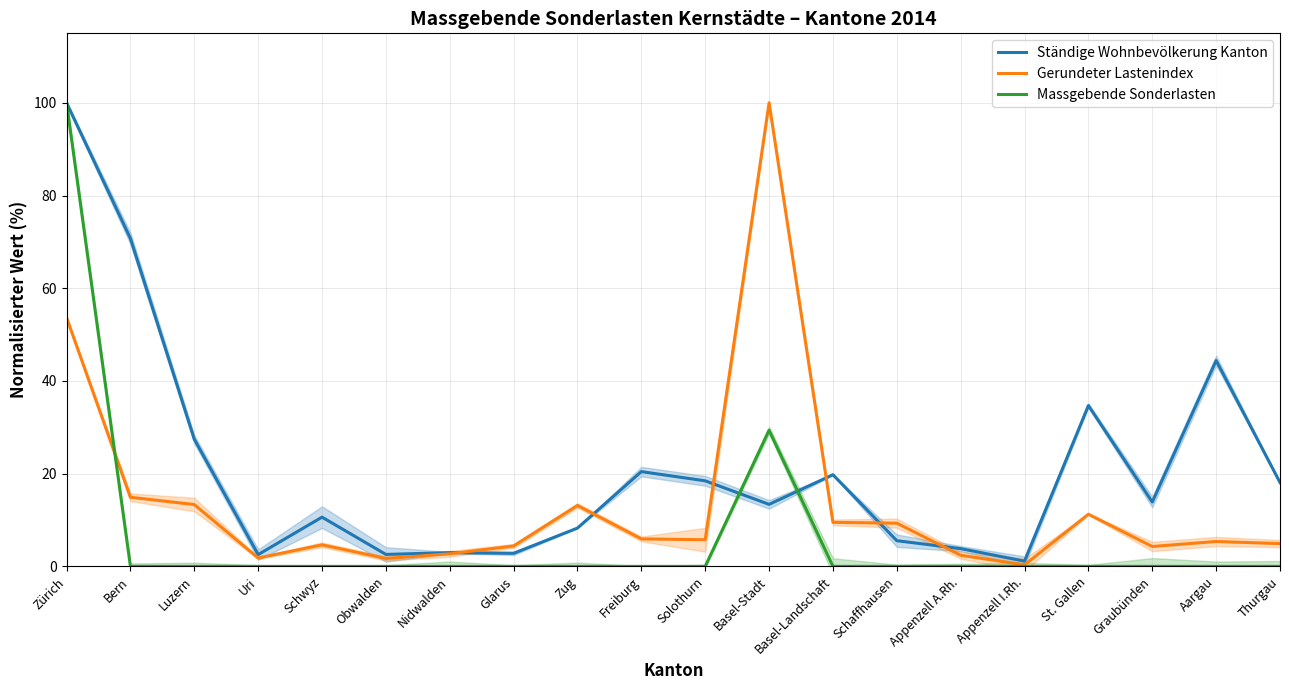

Which series has the widest spread of values?

Massgebende Sonderlasten